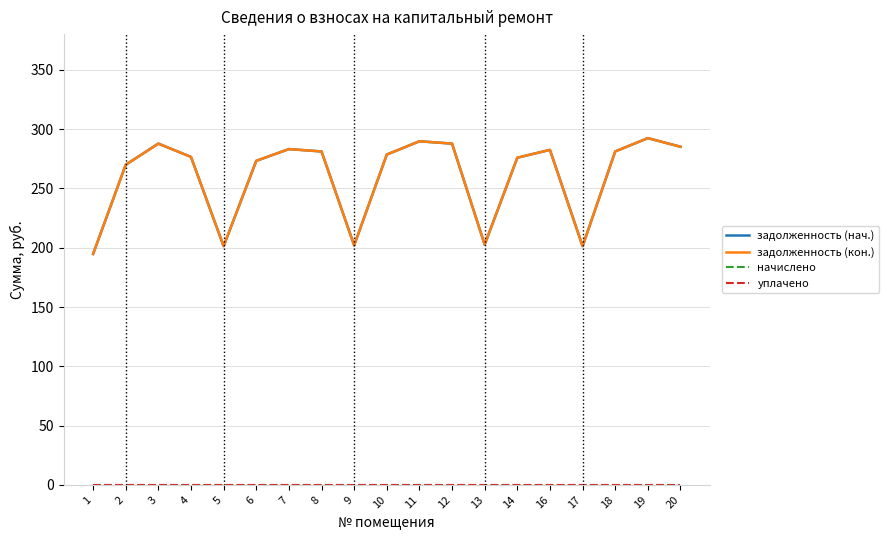

Is this an area chart (filled region under the line)?

No